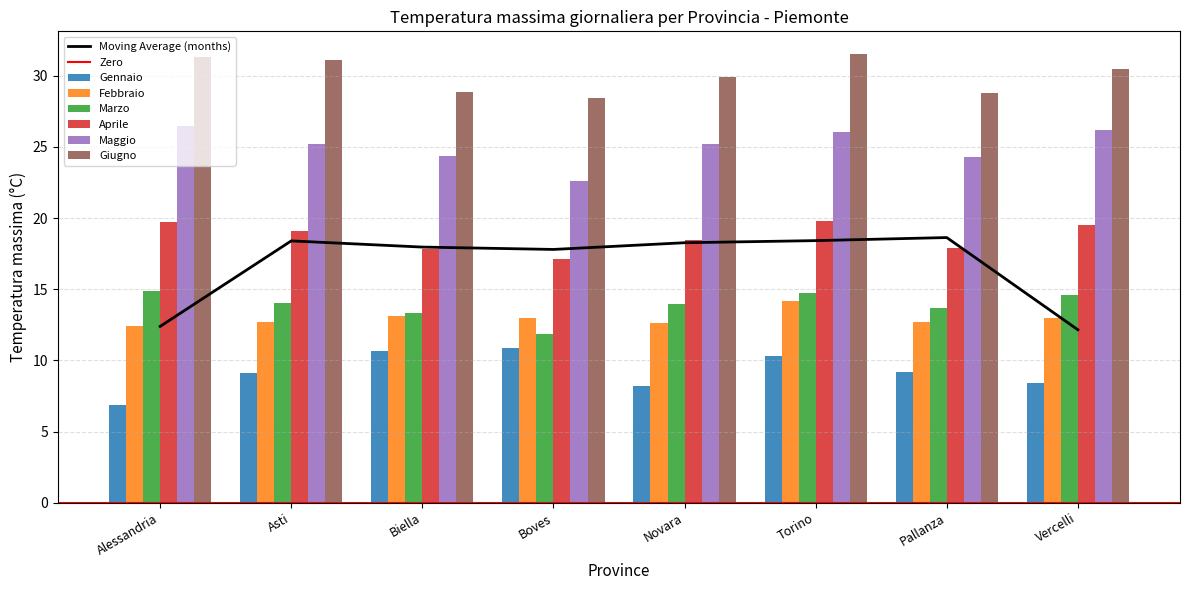

Is it true that Gennaio equals 10.6 at Biella?

True